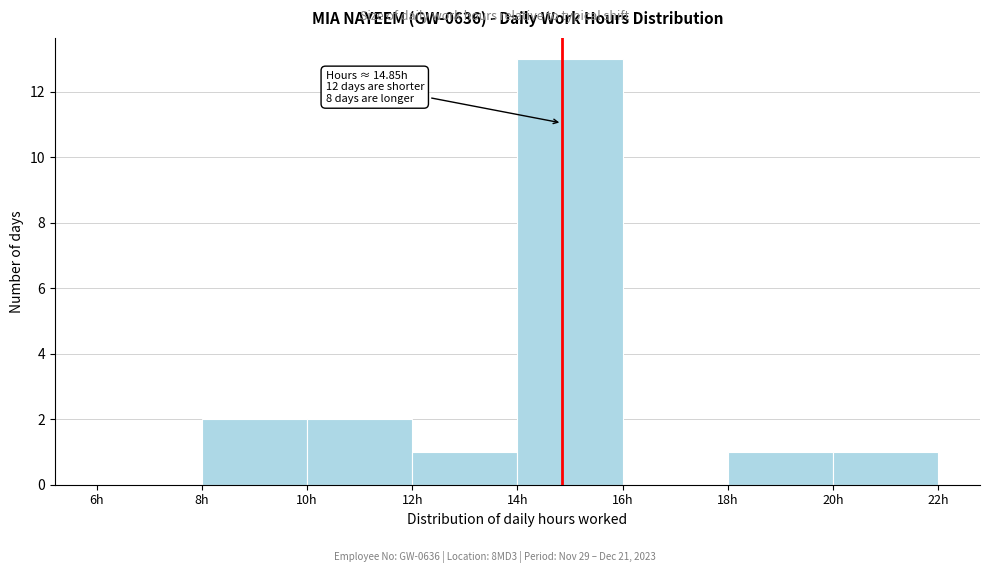

Over which range of the x-axis is the bar tallest?

14 to 16